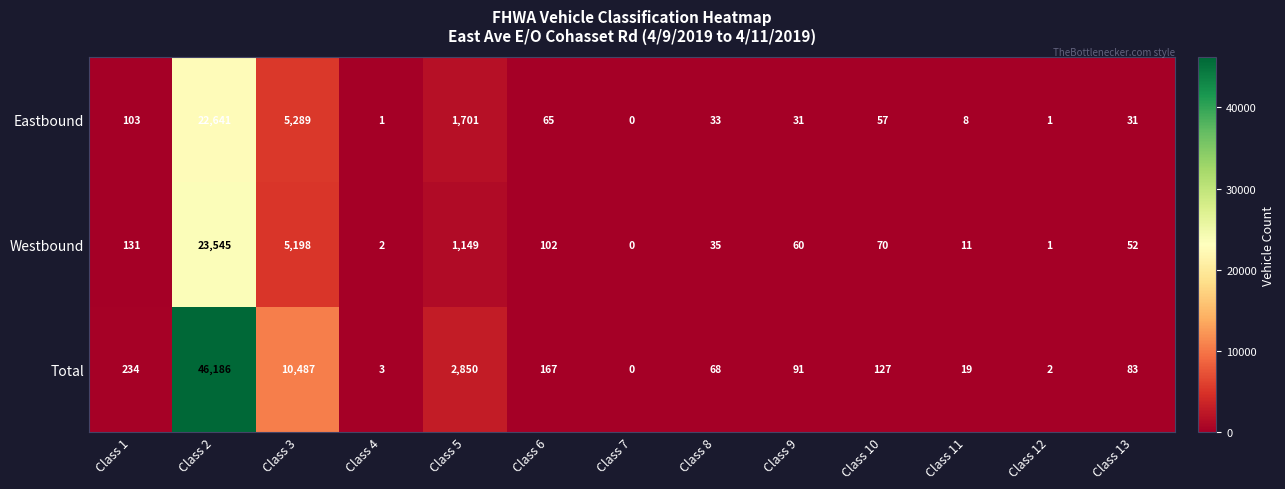

What is the total value across all series at Class 4?

6